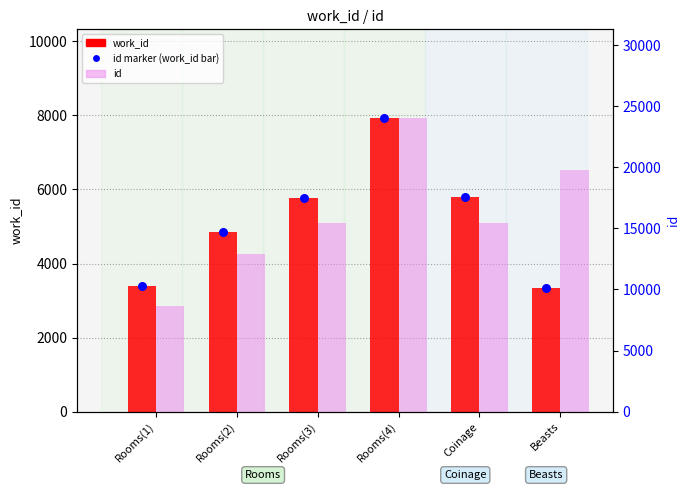

At how many categories does at least one series exceed 9782?

5